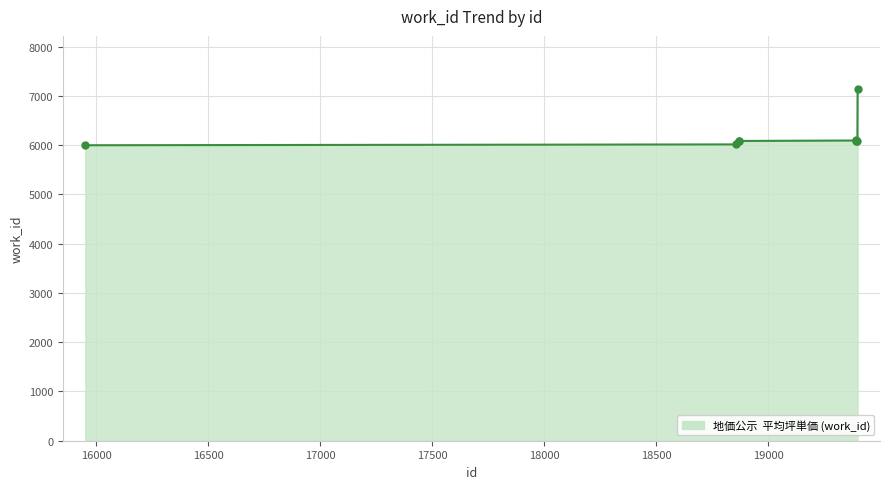

What is the maximum value shown in the chart?

7146